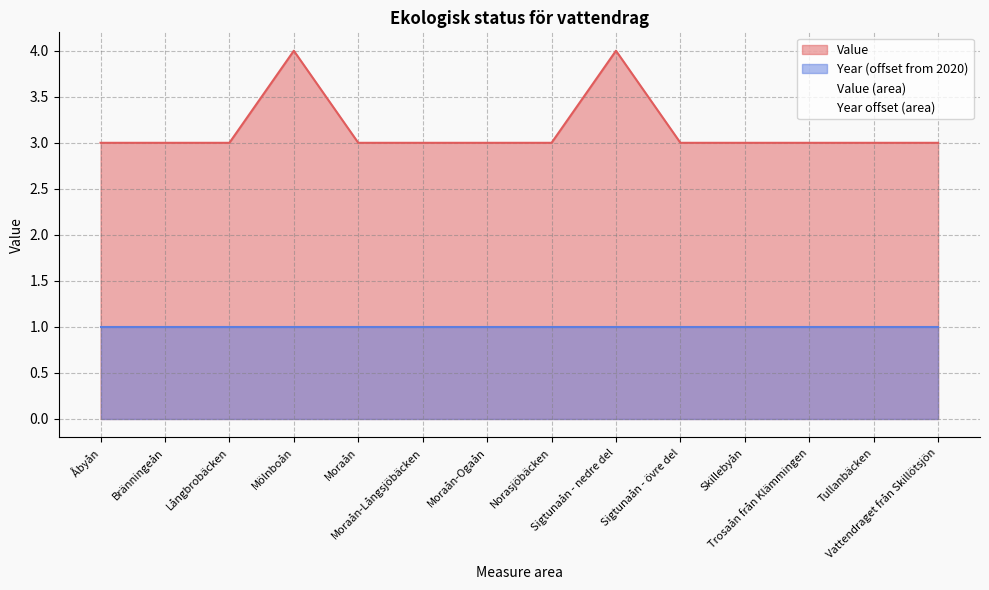

Reading left to right, what are all the values shown in this chart?

Åbyån=3	Bränningeån=3	Långbrobäcken=3	Mölnboån=4	Moraån=3	Moraån-Långsjöbäcken=3	Moraån-Ogaån=3	Norasjöbäcken=3	Sigtunaån - nedre del=4	Sigtunaån - övre del=3	Skillebyån=3	Trosaån från Klämmingen=3	Tullanbäcken=3	Vattendraget från Skillötsjön=3